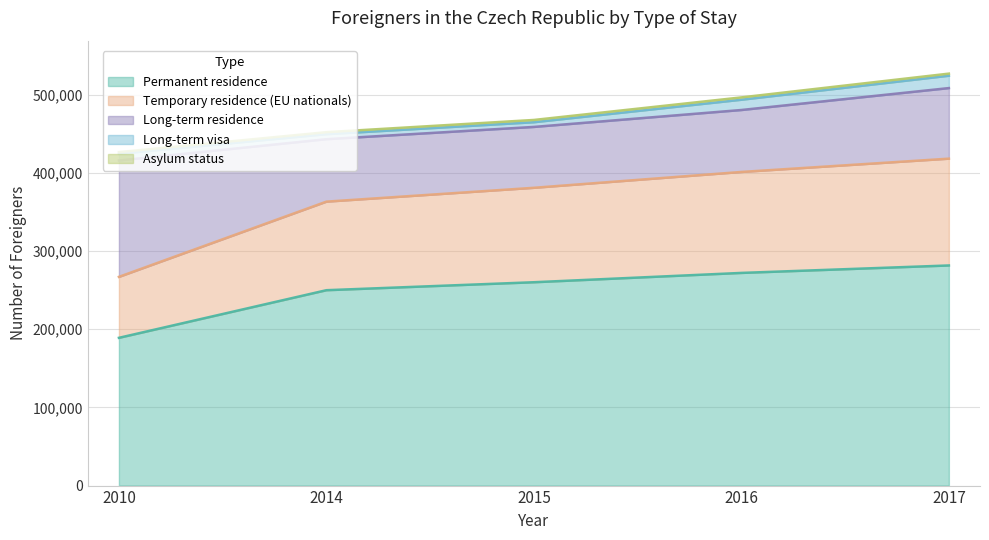

At how many categories does at least one series exceed 158626?

5